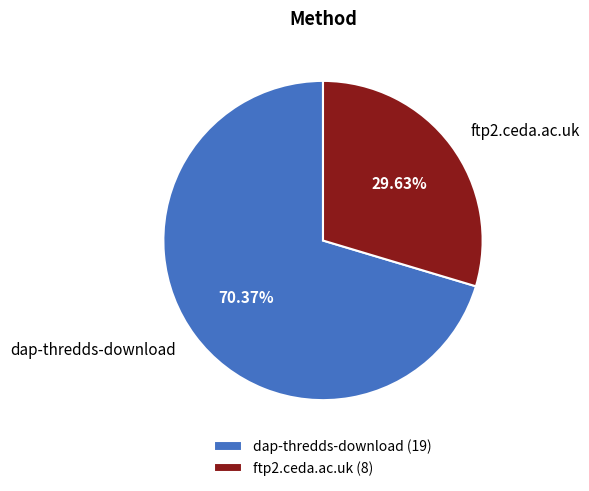

Between ftp2.ceda.ac.uk and dap-thredds-download, which is larger?

dap-thredds-download